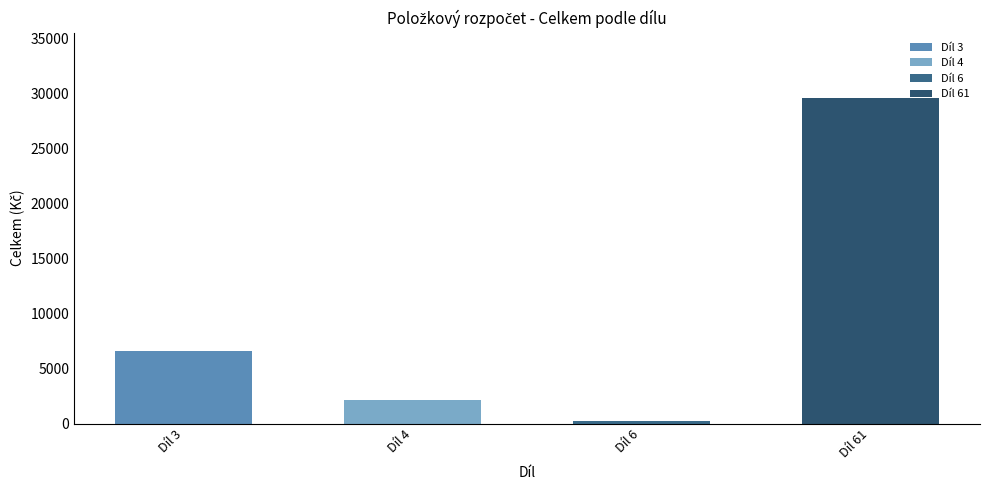

Does the chart contain stacked bars?

No